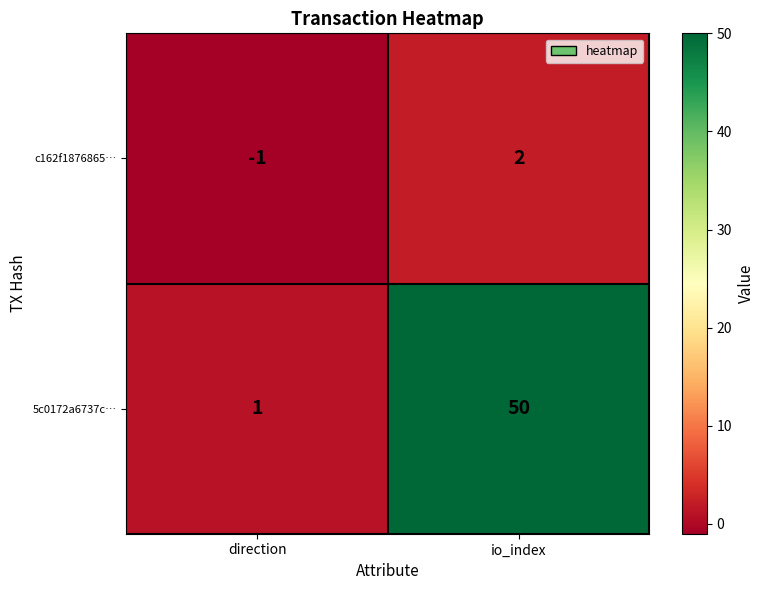

Which series has the largest range (max minus min)?

5c0172a6737c…